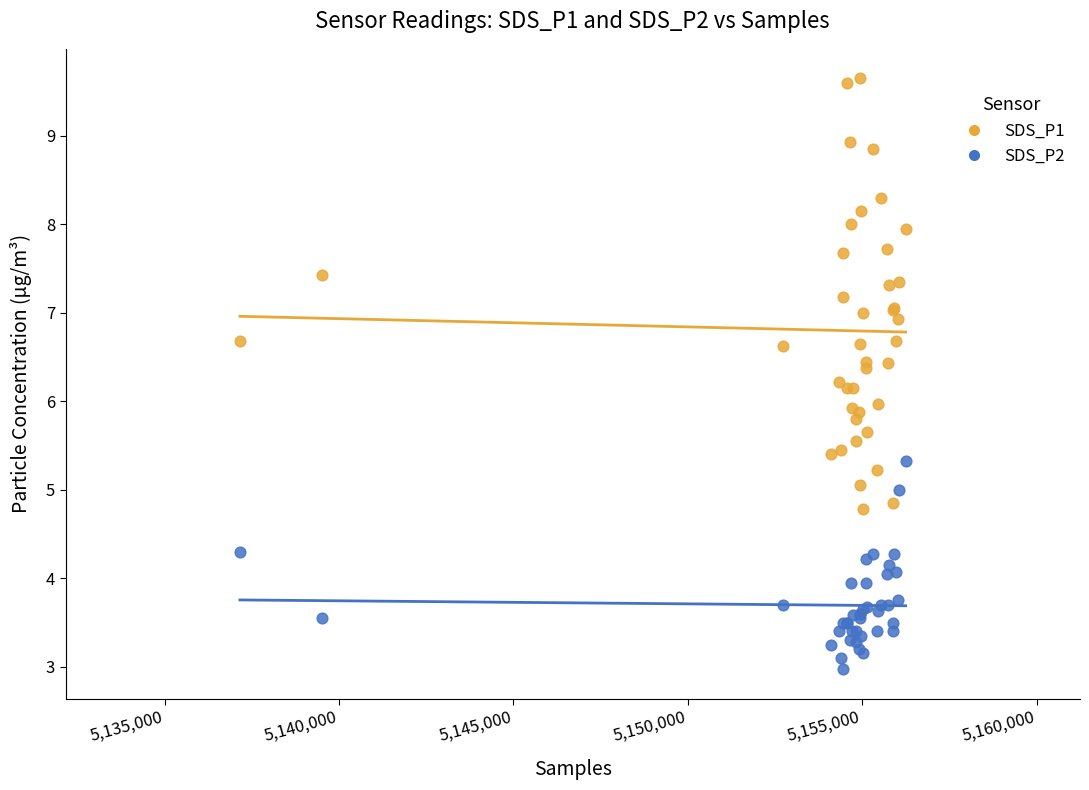

Which series contains the lowest Y value?

SDS_P2